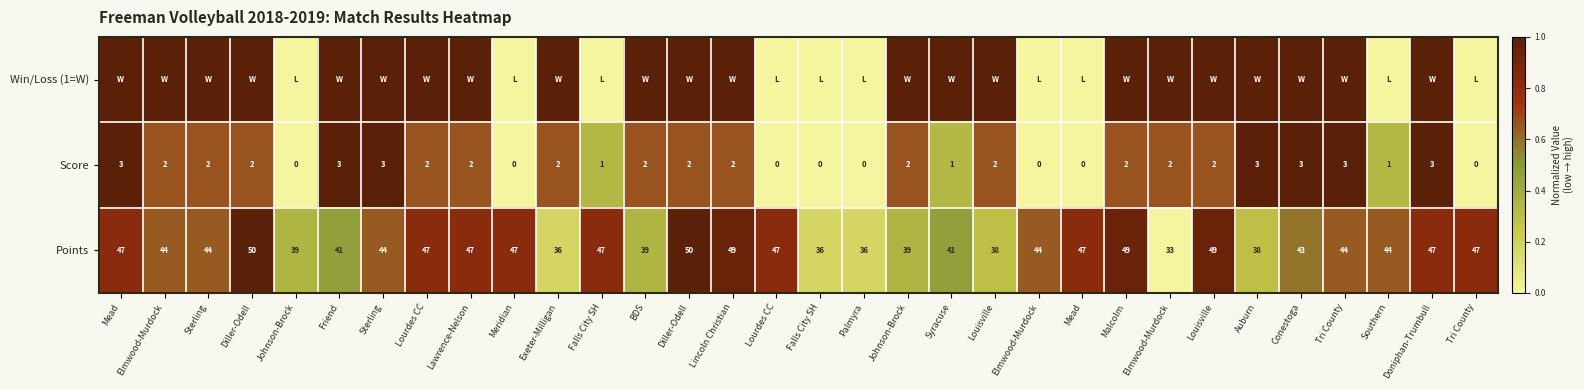

How many data points in Score are less than 2?

11